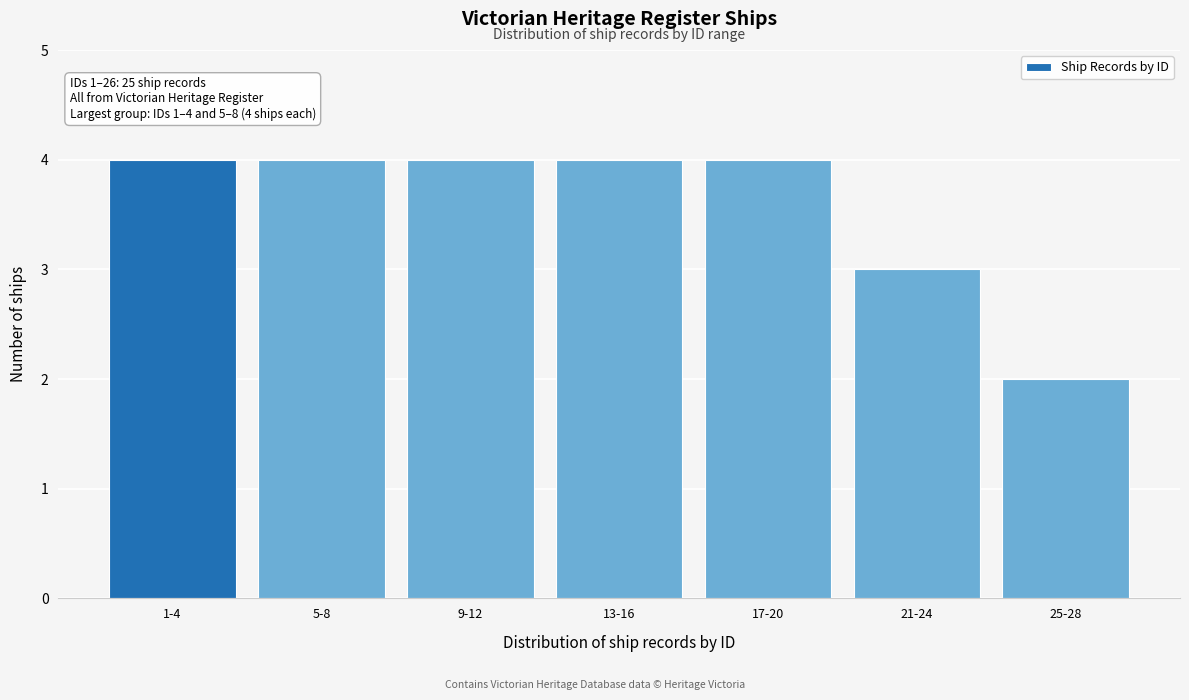

Reading left to right, what are all the values shown in this chart?

1-4=4	5-8=4	9-12=4	13-16=4	17-20=4	21-24=3	25-28=2